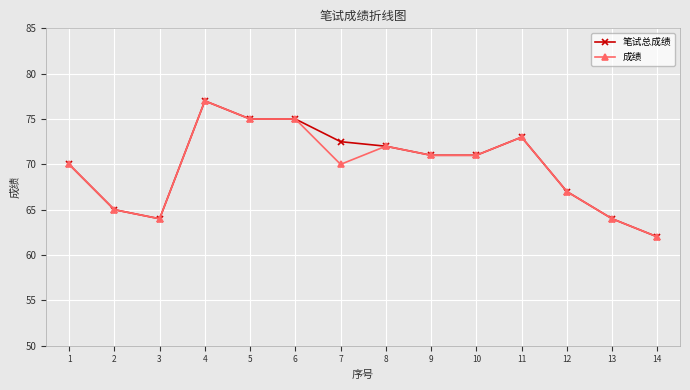

Is the value of 成绩 at 12 greater than the value of 笔试总成绩 at 4?

No